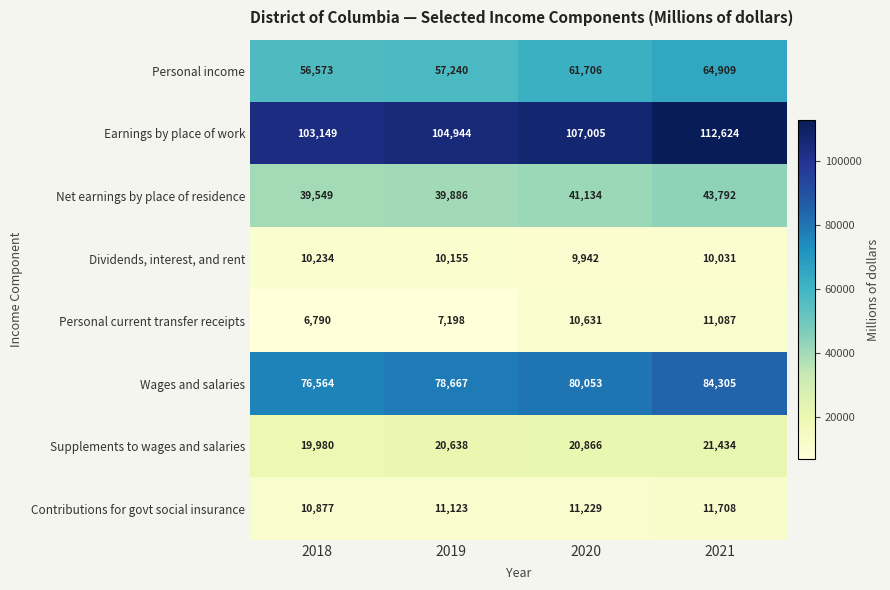

Read the Supplements to wages and salaries value at 2021, to the nearest 50.

21450